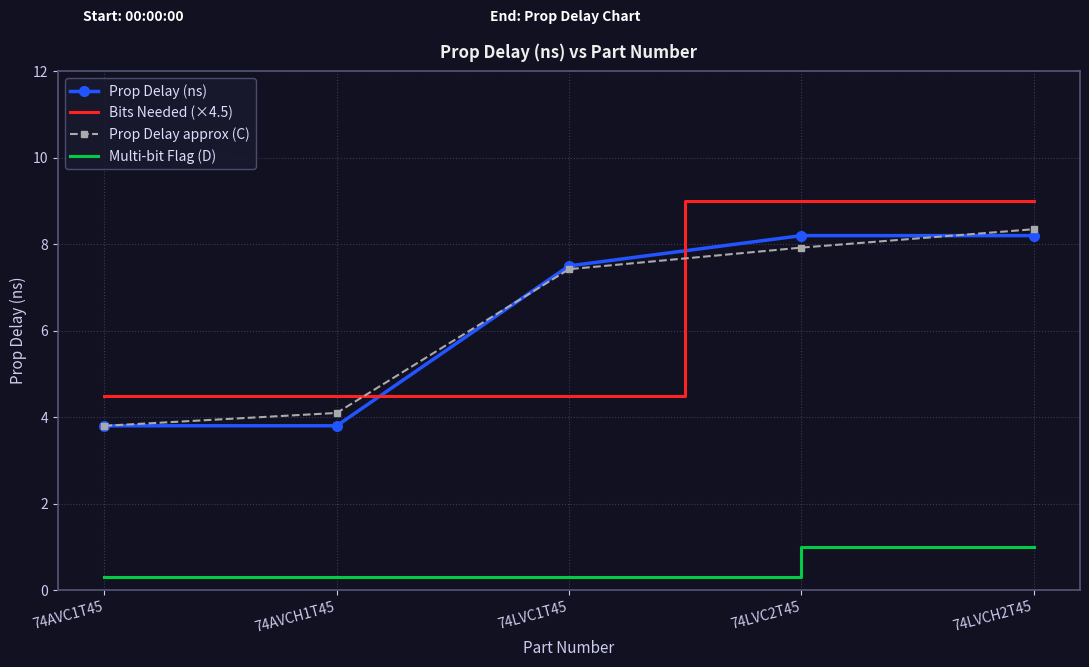

Which series changed the most between 74LVC1T45 and 74LVCH2T45?

Bits Needed (×4.5)